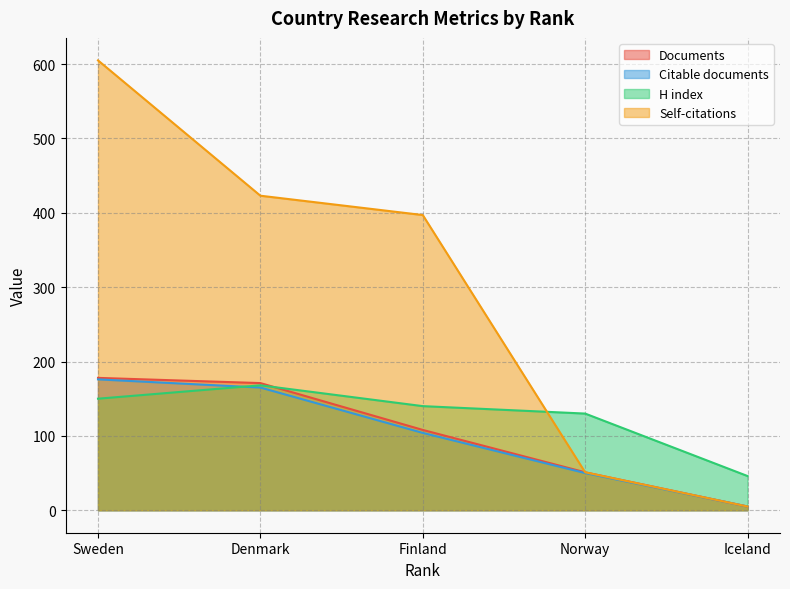

True or false: Documents has more than 0 interior local peaks.

False